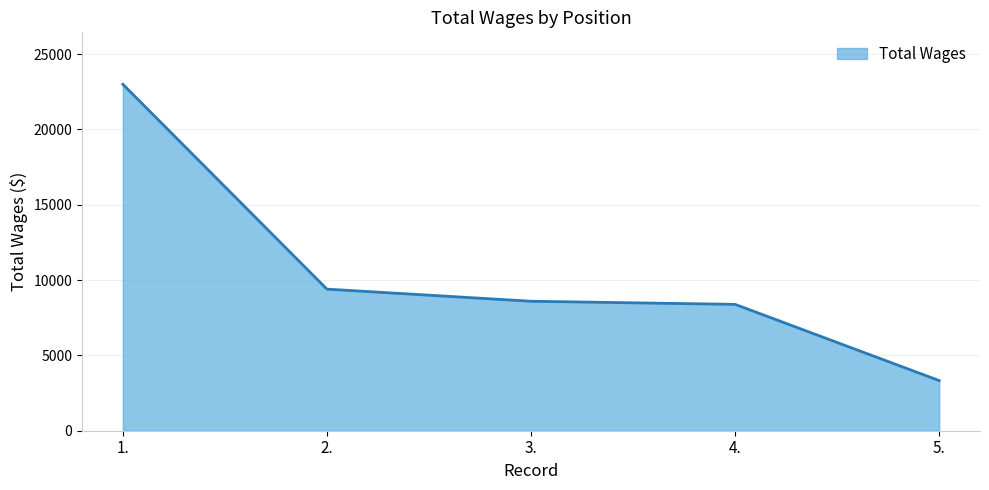

What is the difference between the maximum and minimum values?

19668